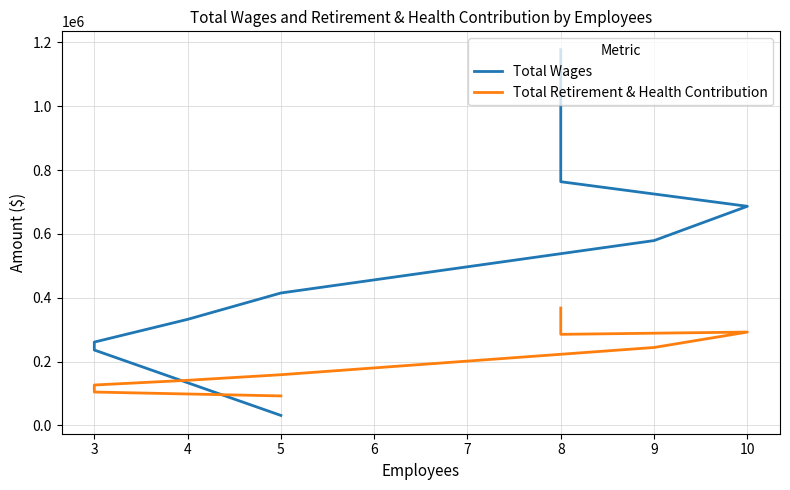

What is the average value of the Total Wages series?

497918